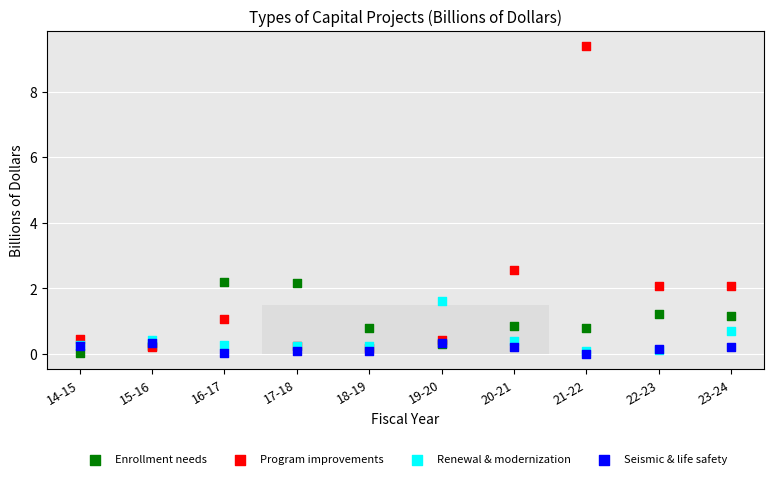

In the Program improvements series, what Y value is closest to 4?

2.6